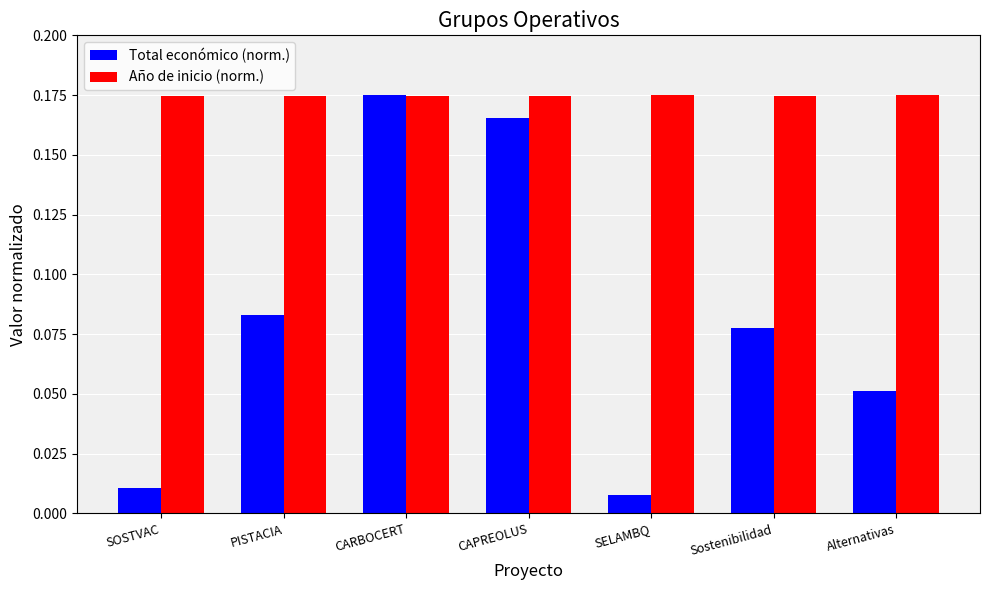

Count the number of data series in this chart.

2